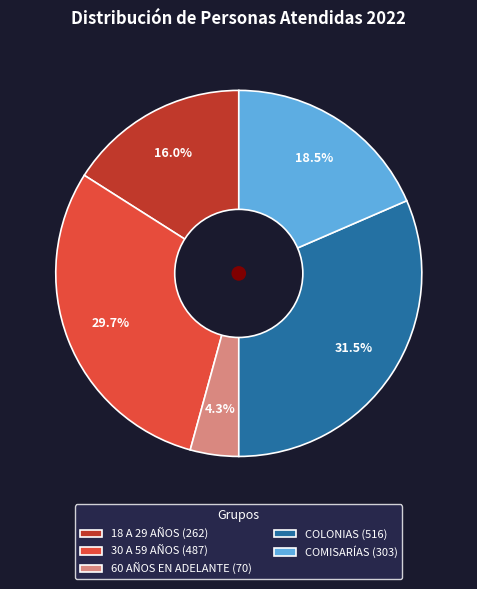

What portion of the pie excludes 30 A 59 AÑOS (487)?

70.3%